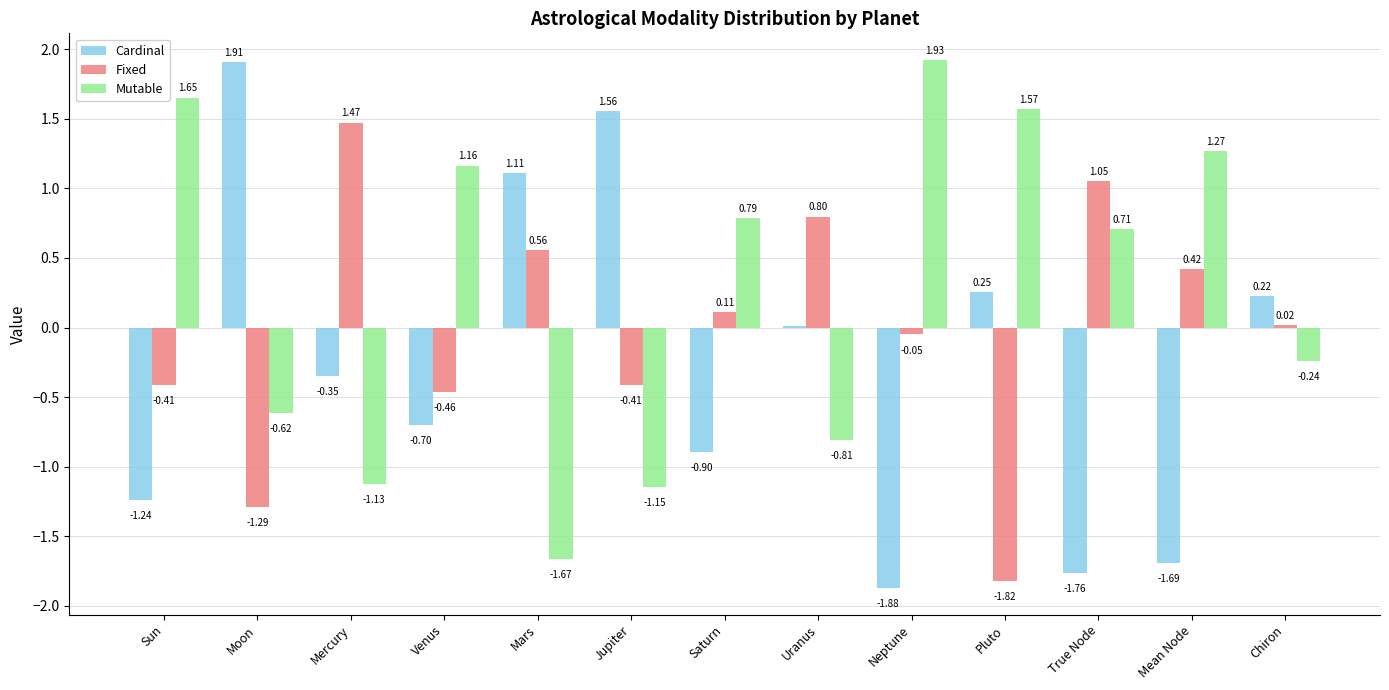

Where is Cardinal nearest to the value 0?

Uranus